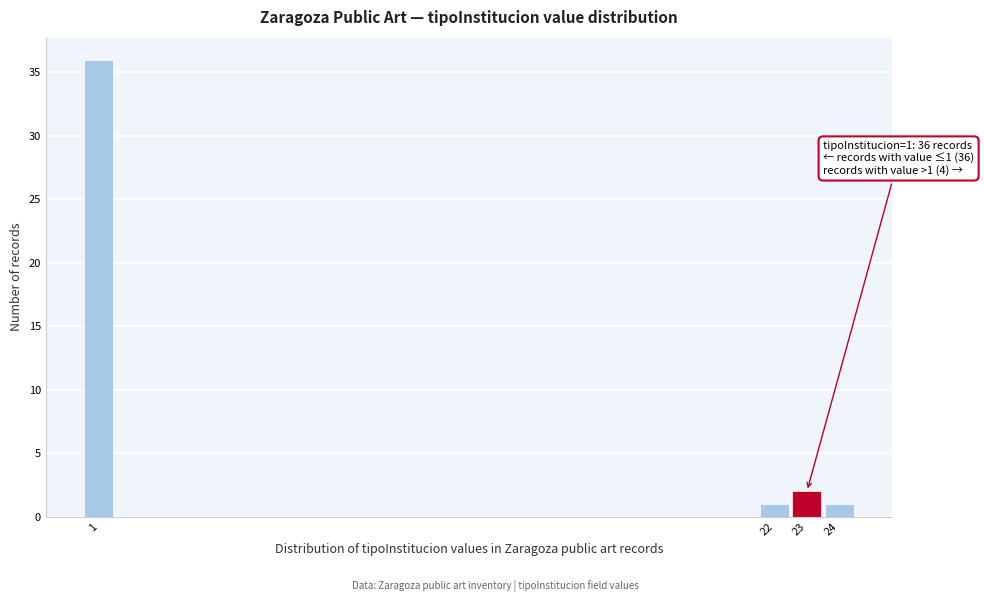

Which range on the x-axis has the tallest bar?

0.5 to 1.5